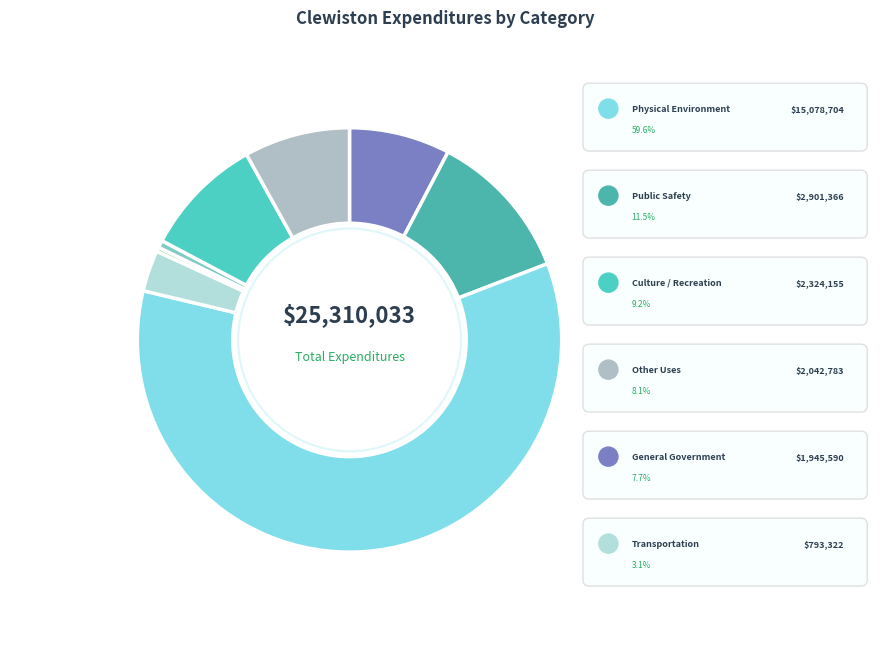

Count the number of slices in the pie.

8